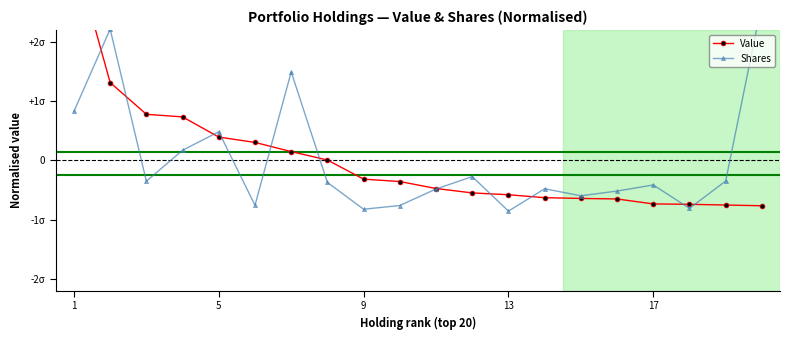

At how many categories does at least one series exceed 2?

3